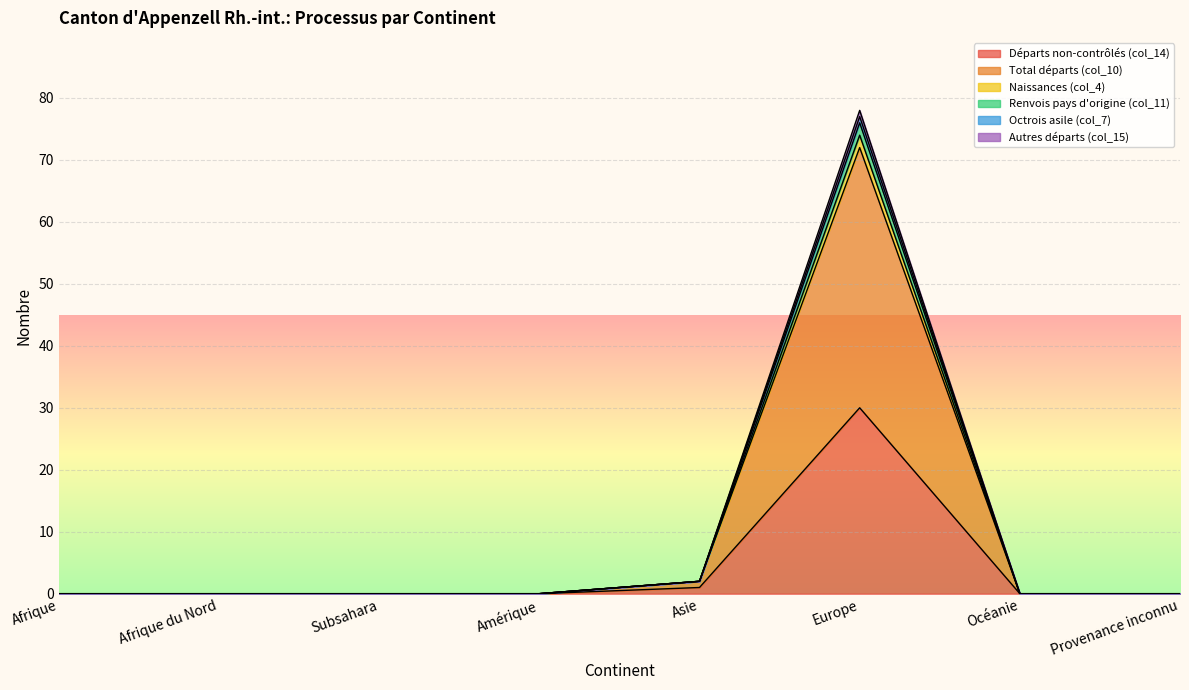

How many lines are shown in the chart?

6